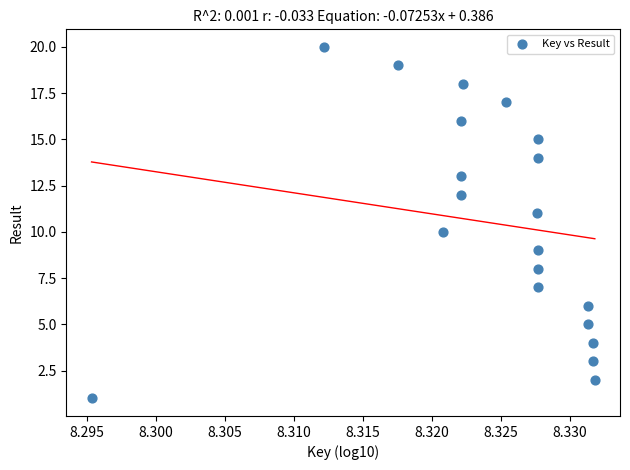

What is the range of Y values (max minus min)?

19